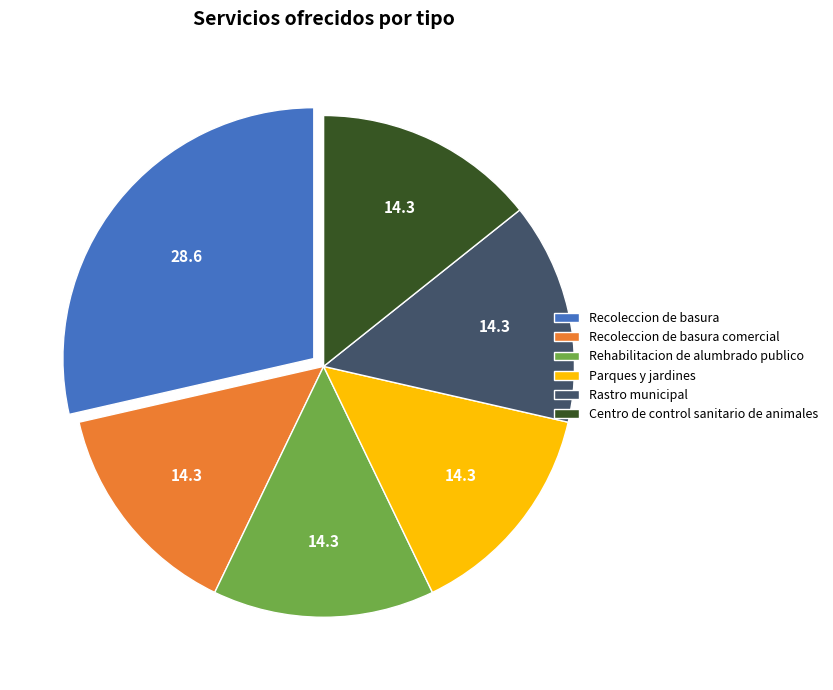

Is Recoleccion de basura the majority of the pie?

No